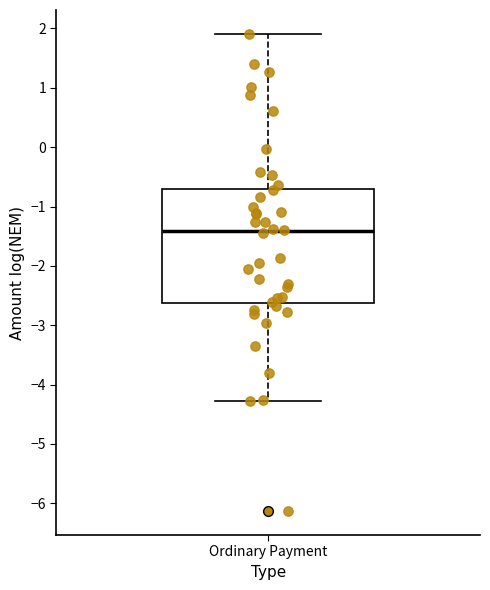

Where does the upper whisker of the box for Ordinary Payment end on the y-axis? The values are not printed on the chart, so give them approximately, as read against the axis.

1.9